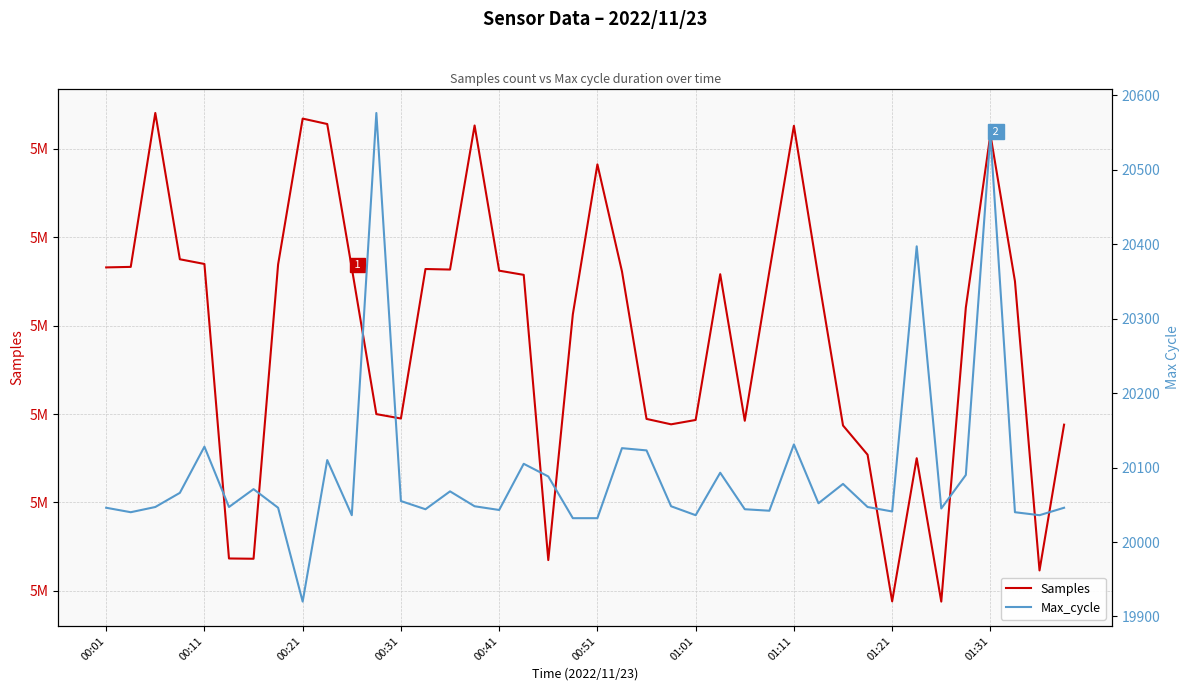

What are all the series names shown in the legend?

Samples, Max_cycle